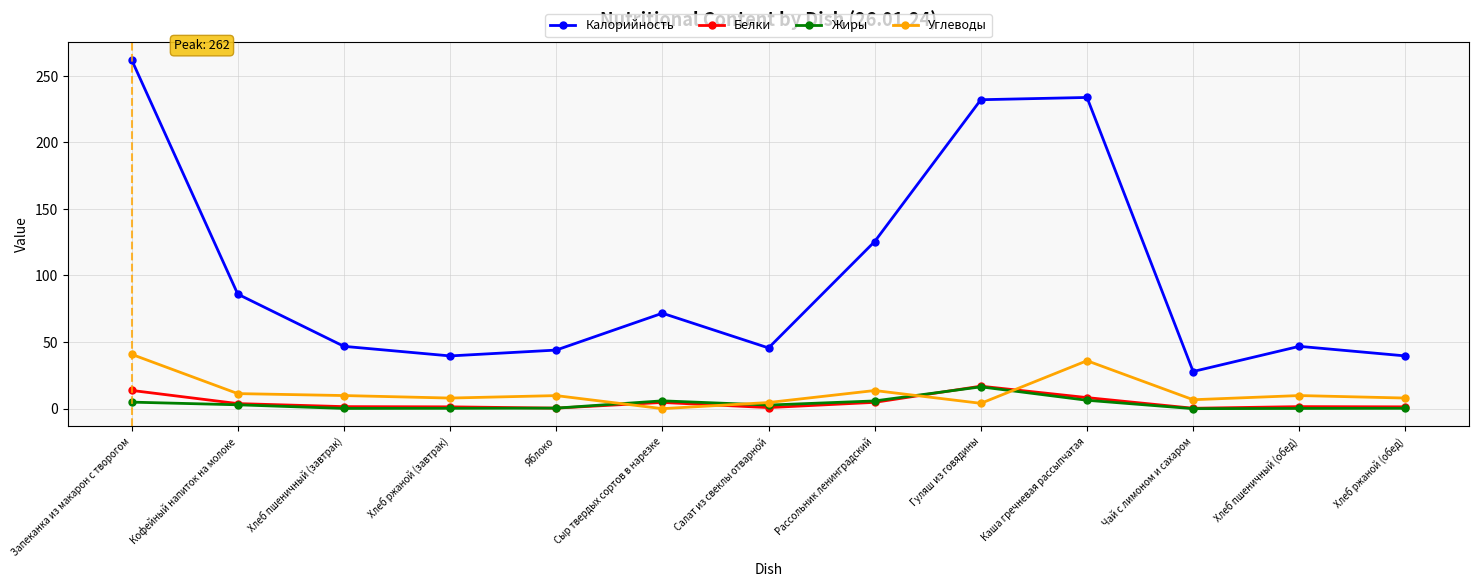

What is the lowest value of the Белки series?

0.3